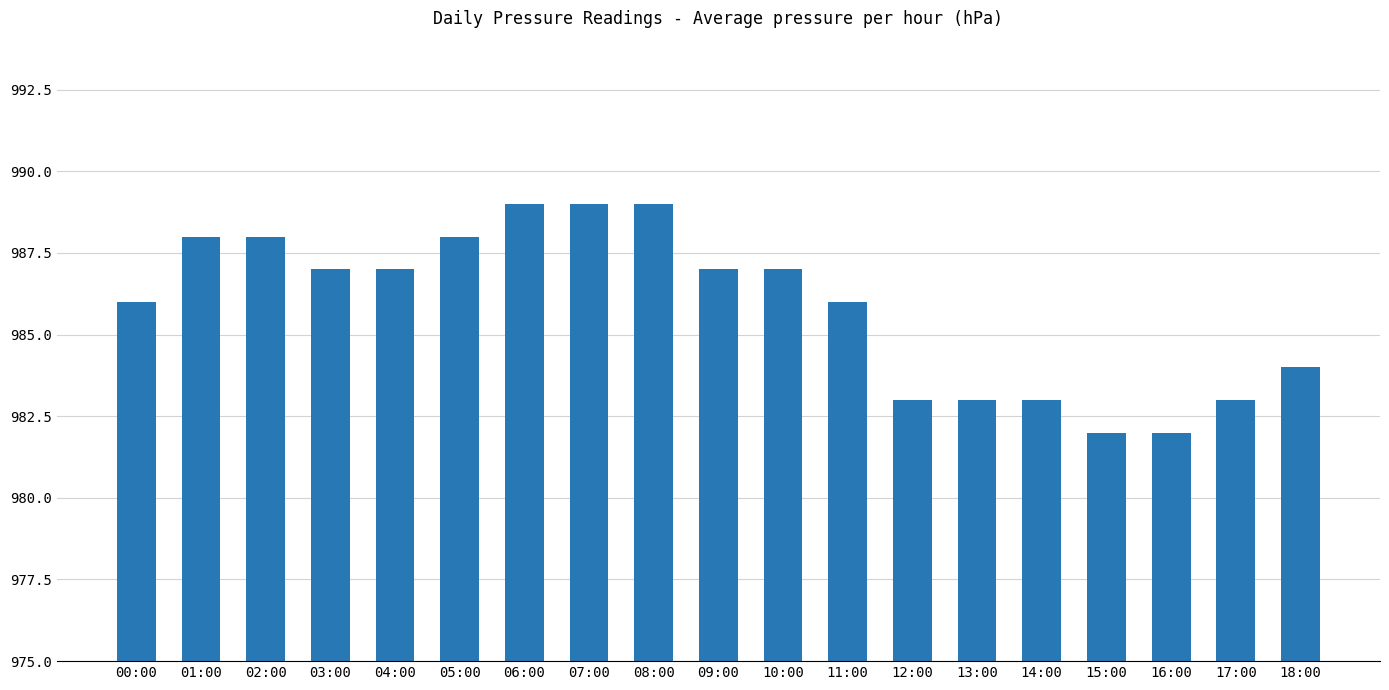

What position from the right is 13:00?

6